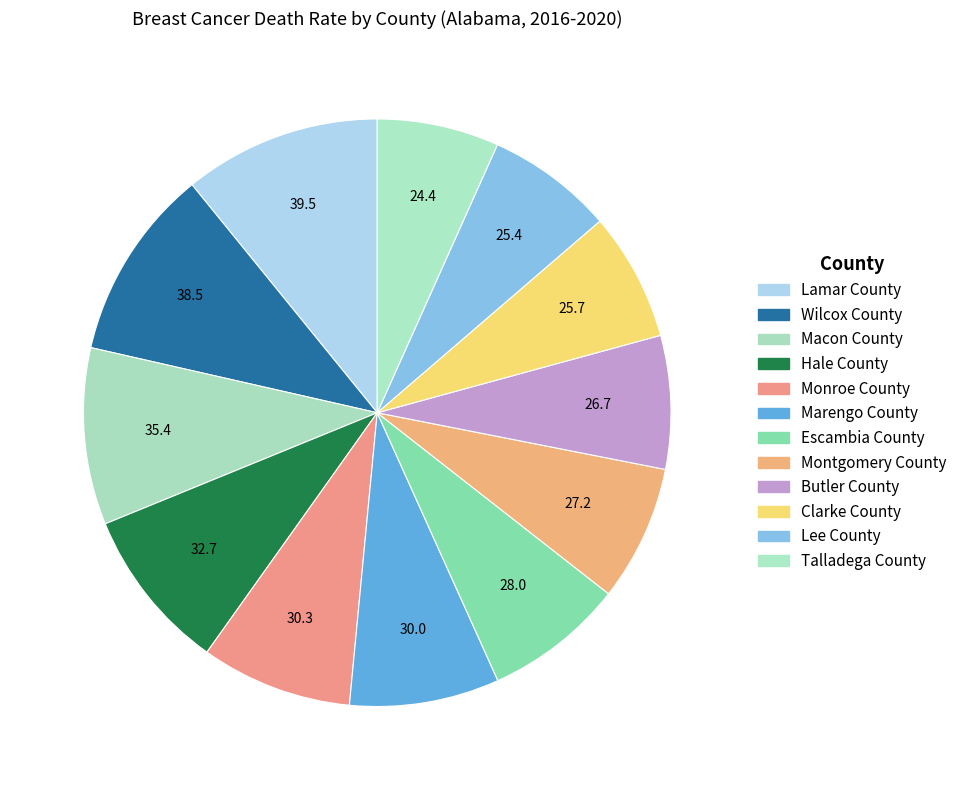

How many slices are in this pie chart?

12